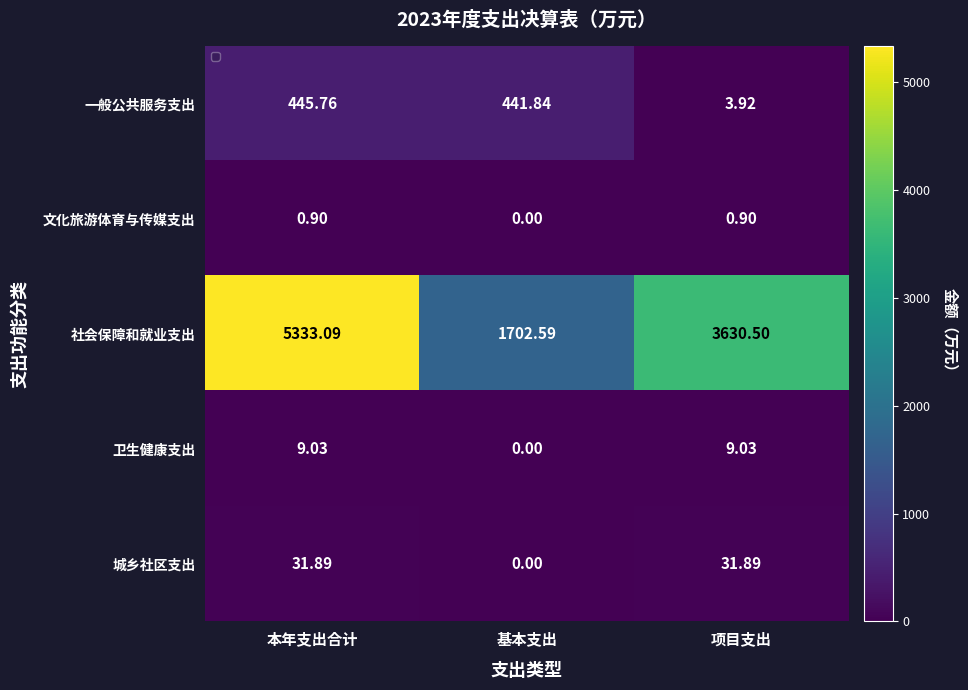

What is the sum of the 卫生健康支出 values at 项目支出 and 基本支出?

9.0